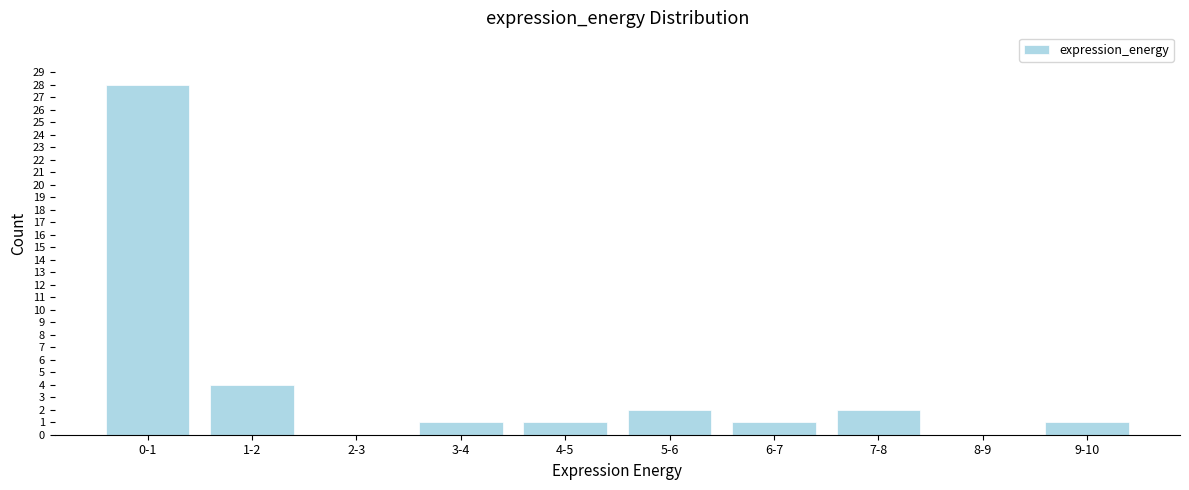

Reading right to left, extract all data points from this chart.

9-10=1	8-9=0	7-8=2	6-7=1	5-6=2	4-5=1	3-4=1	2-3=0	1-2=4	0-1=28